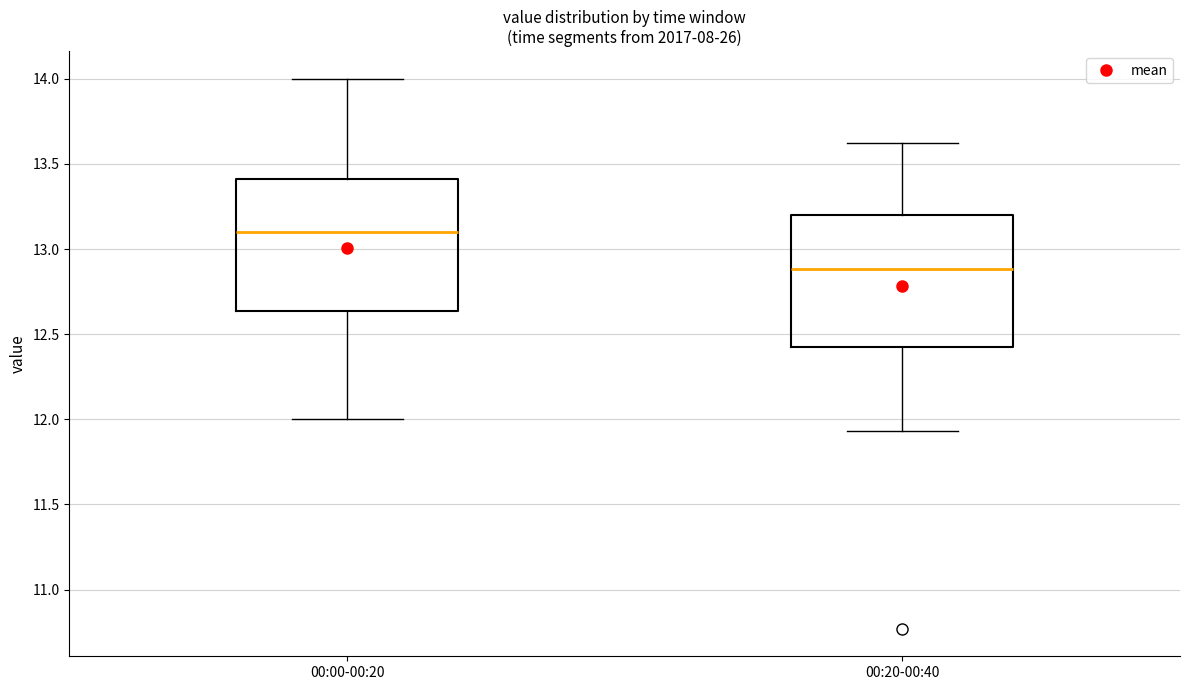

Which box has the lowest median line?

00:20-00:40